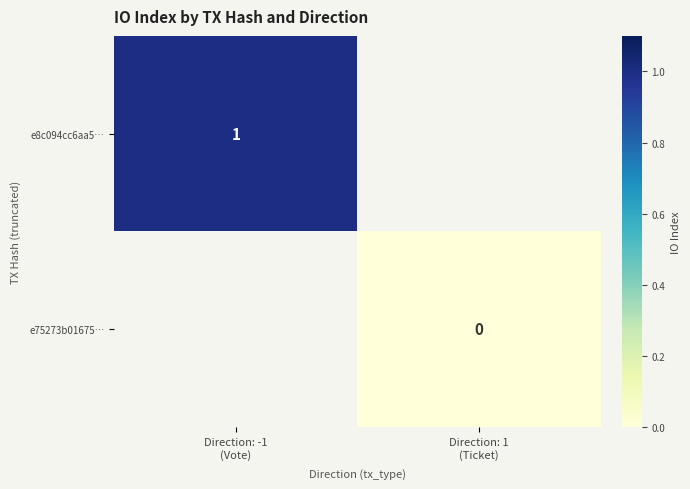

Which series has the widest spread of values?

e8c094cc6aa5…